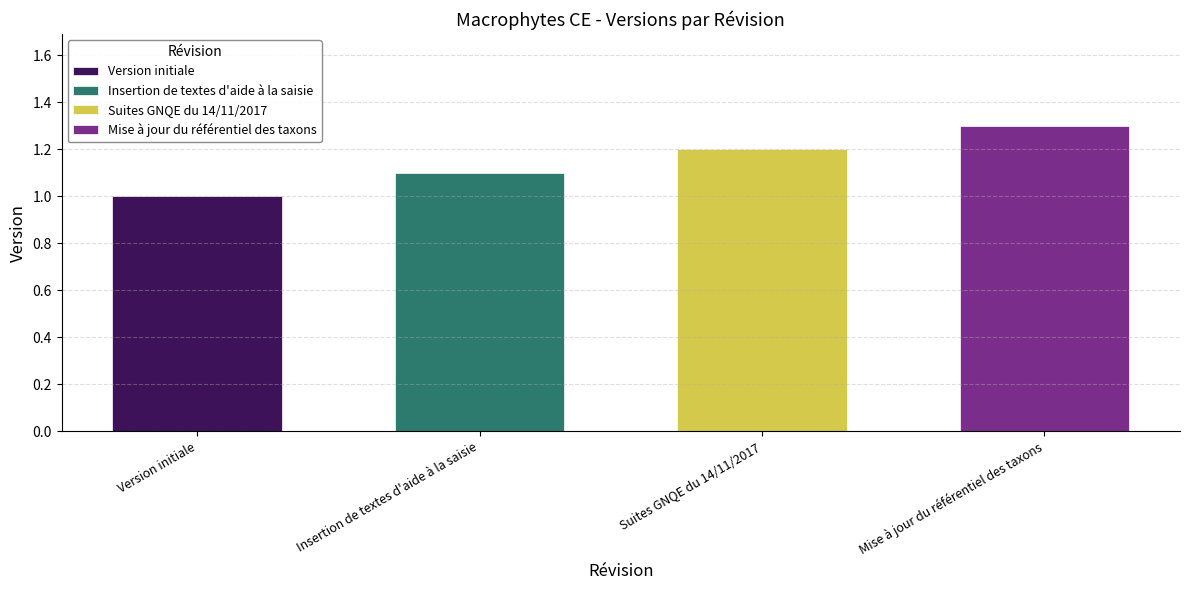

What is the maximum value shown in the chart?

1.3